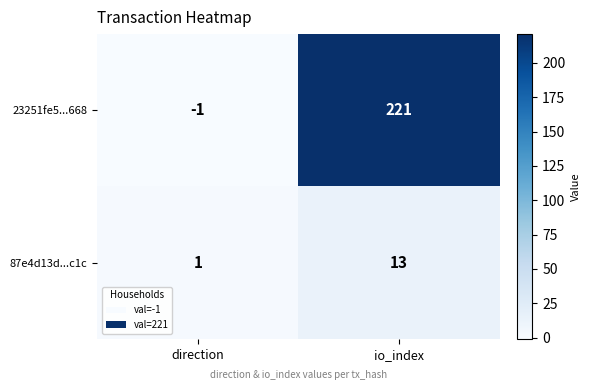

At how many categories does at least one series exceed 14?

1